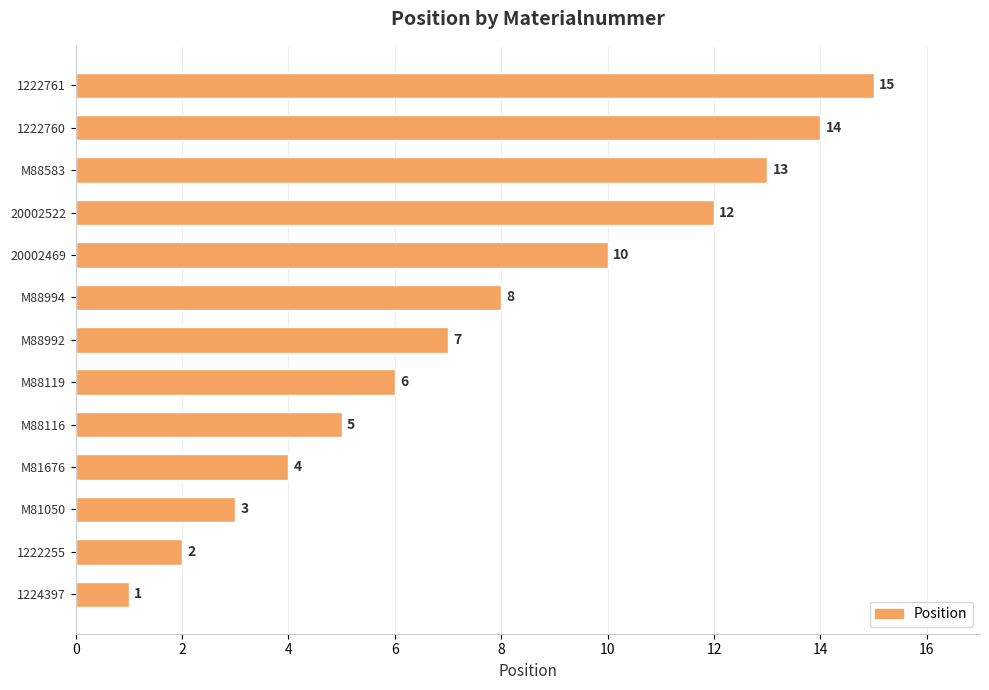

What is the sum of all values?

100